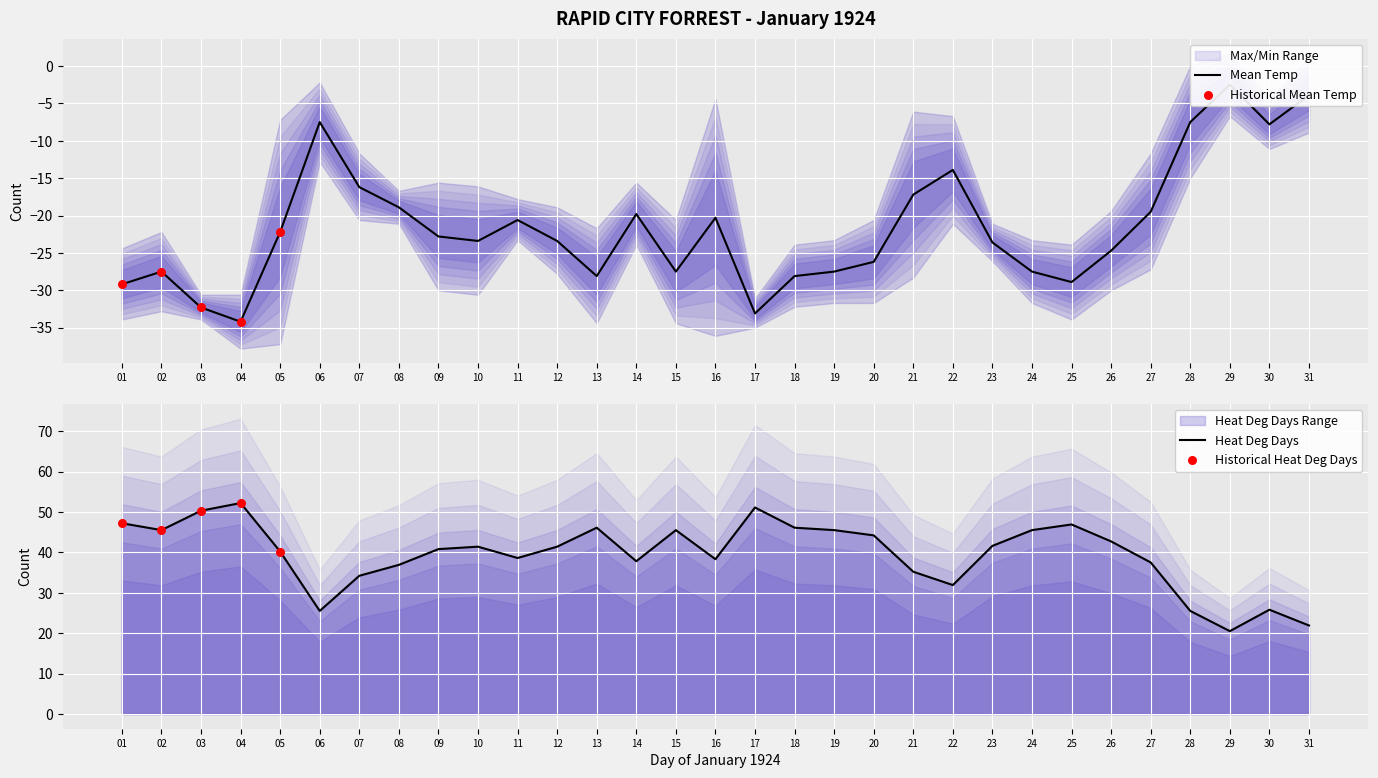

Which series contains the highest Y value?

Heat Deg Days (°C)